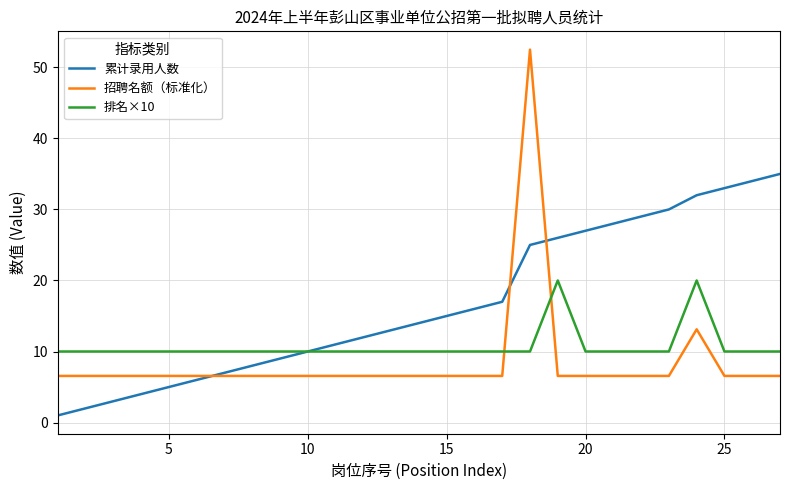

Which series has the largest range (max minus min)?

招聘名额（标准化）